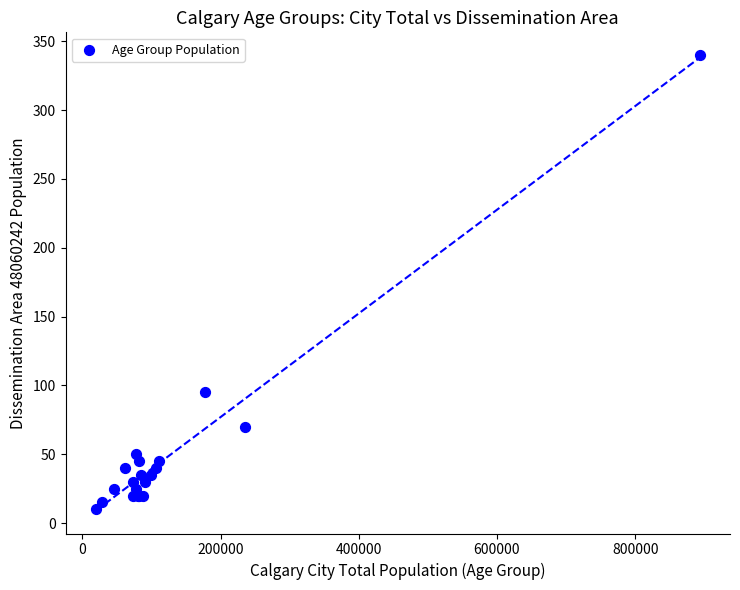

What Y value in the scatter plot is closest to 175?

95